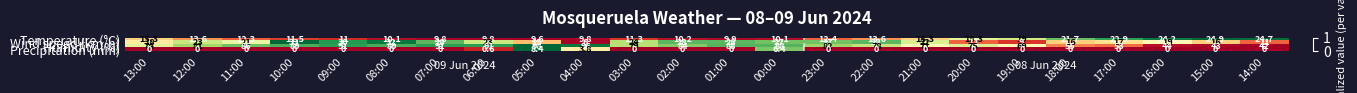

How many distinct data groups are displayed?

4